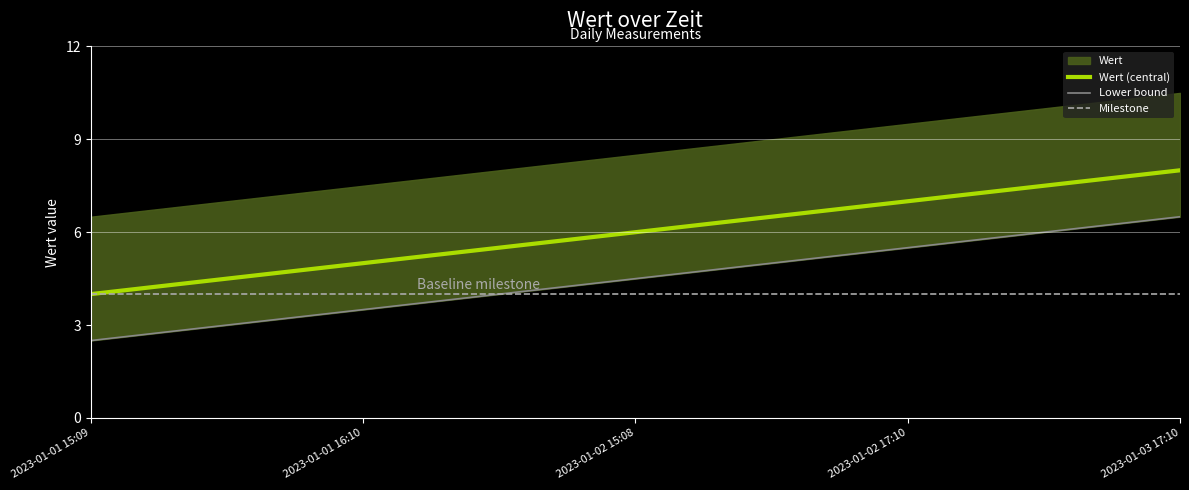

Reading left to right, list all the values displayed in this chart.

2023-01-01 15:09=4	2023-01-01 16:10=5	2023-01-02 15:08=6	2023-01-02 17:10=7	2023-01-03 17:10=8